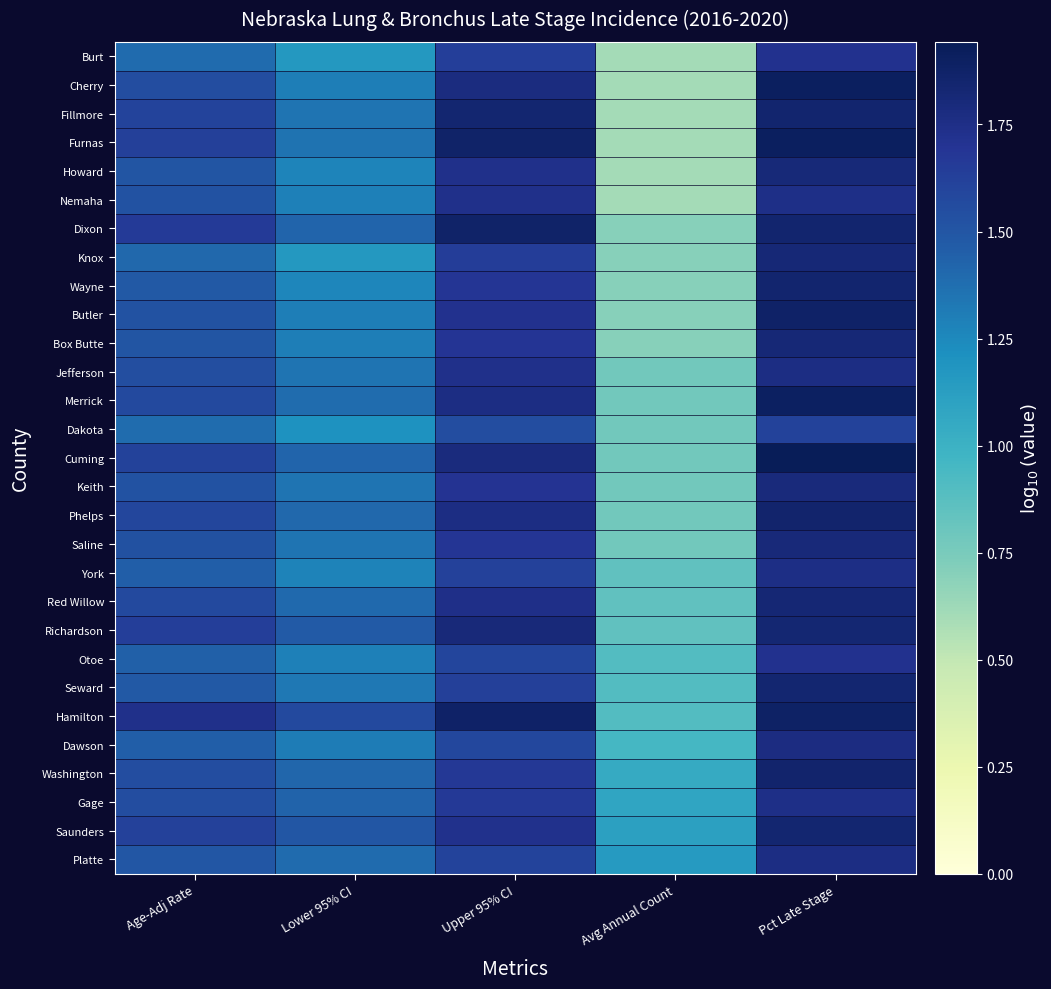

Which has a higher value, Age-Adj Rate or Upper 95% CI?

Upper 95% CI